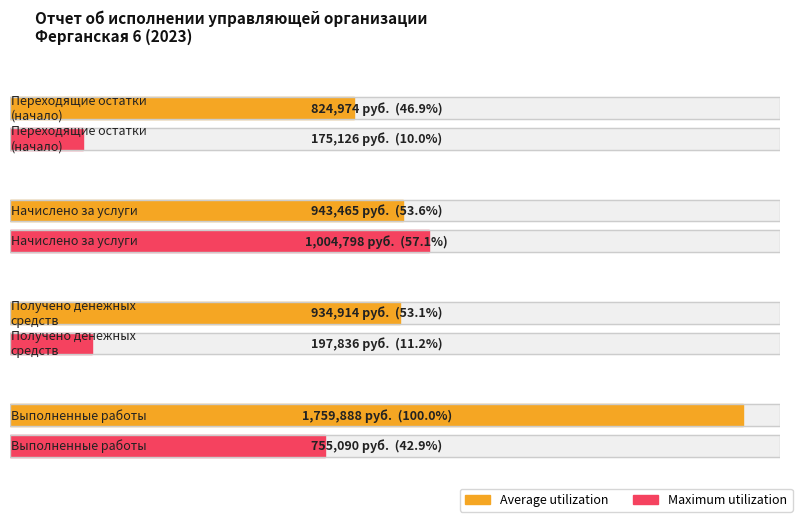

Which series has the largest total across all categories?

Average utilization